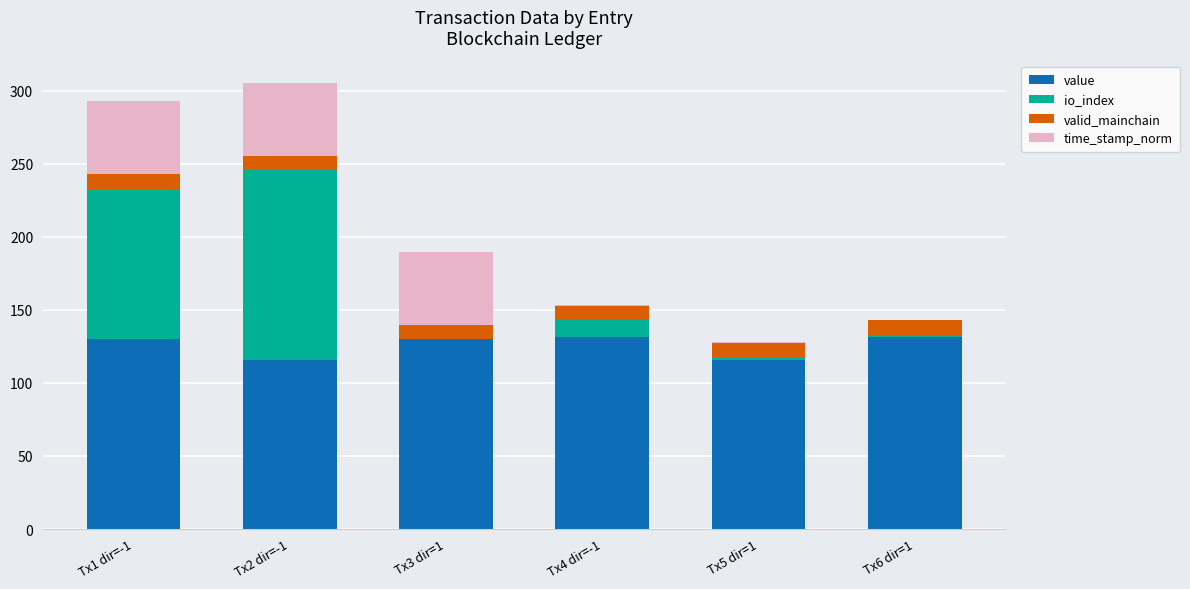

What is the total value across all series at Tx2 dir=-1?

305.5